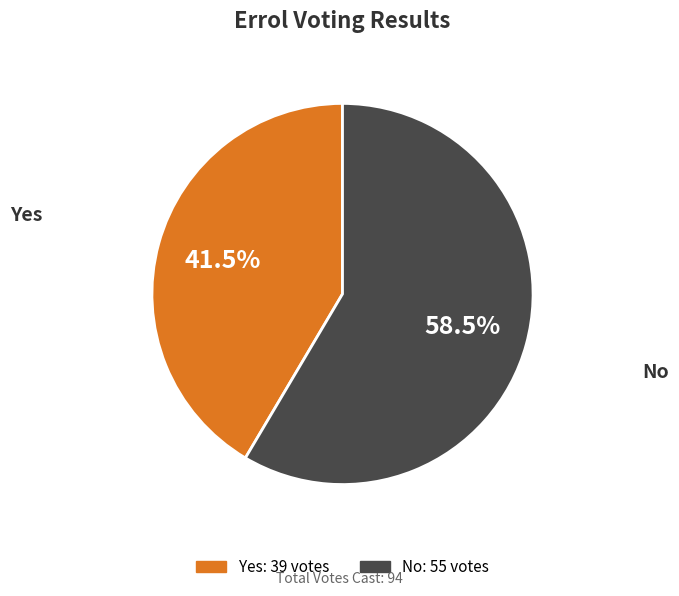

Is there any slice that represents more than half of the pie?

Yes